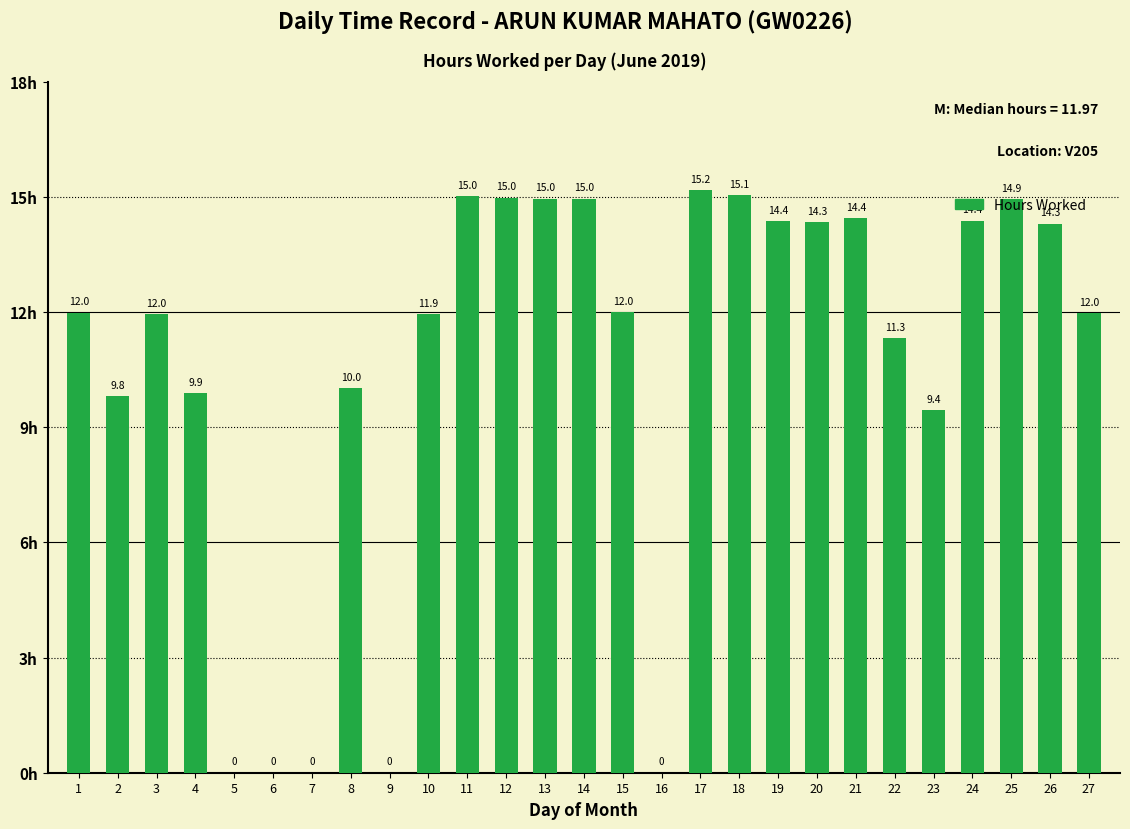

At which label does the data first exceed 11?

1